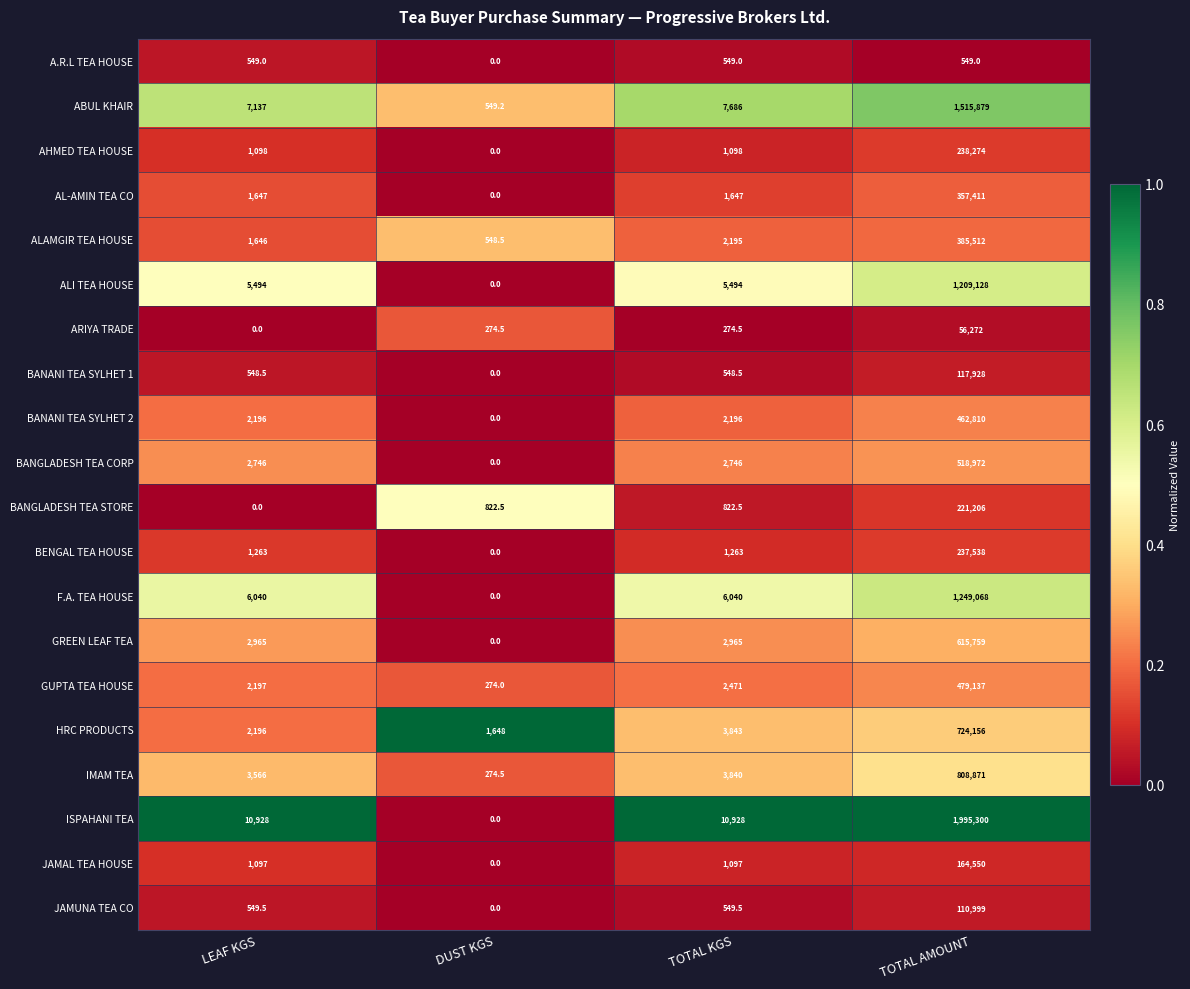

The value of HRC PRODUCTS at DUST KGS is 1648.0. True or false?

True